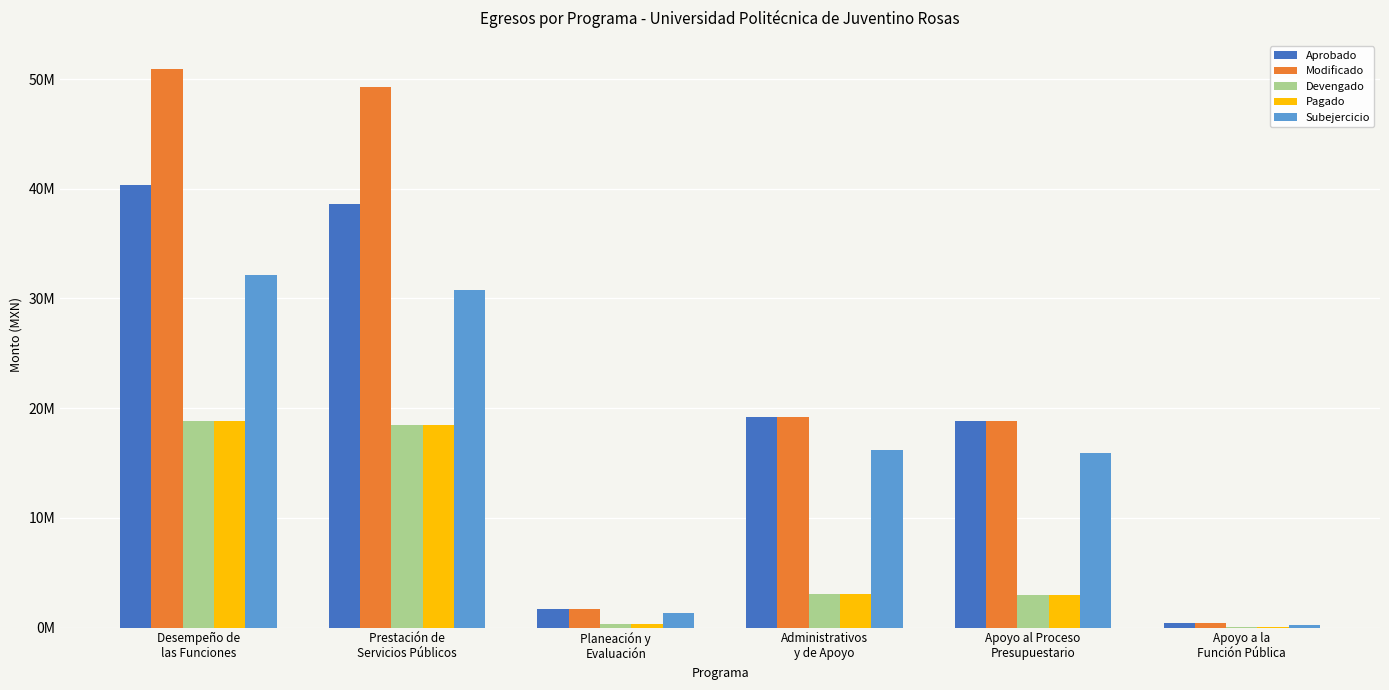

What are all the series names shown in the legend?

Aprobado, Modificado, Devengado, Pagado, Subejercicio